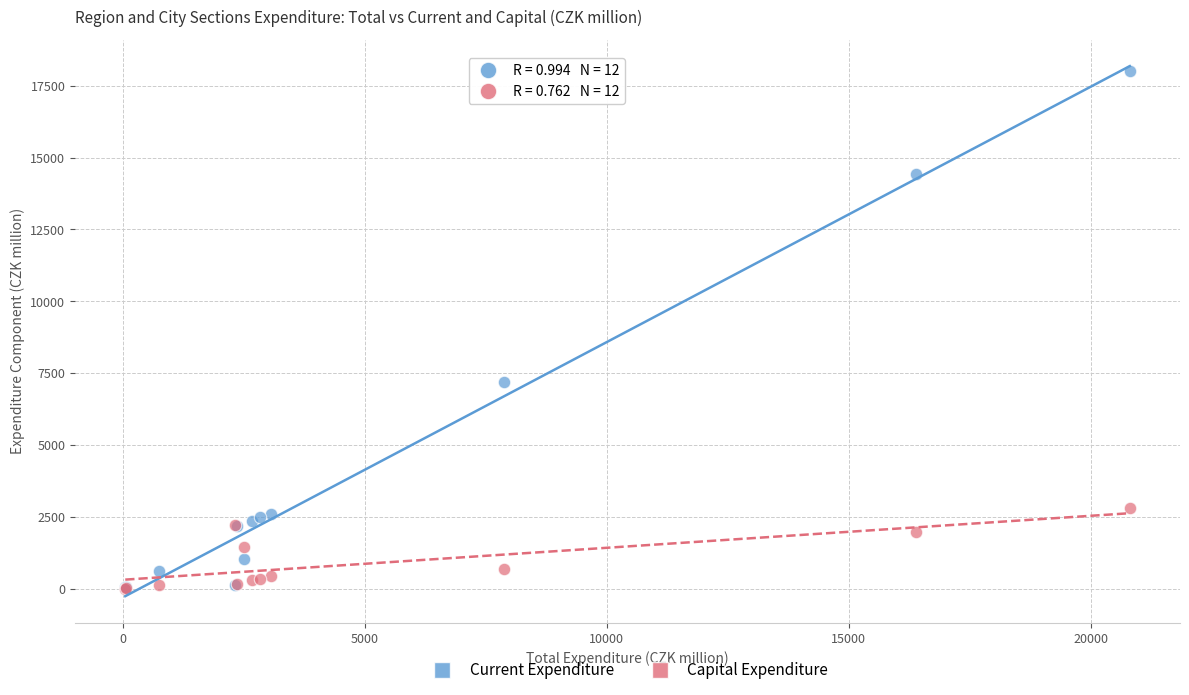

Which series has the largest Y range (max minus min)?

Current Expenditure